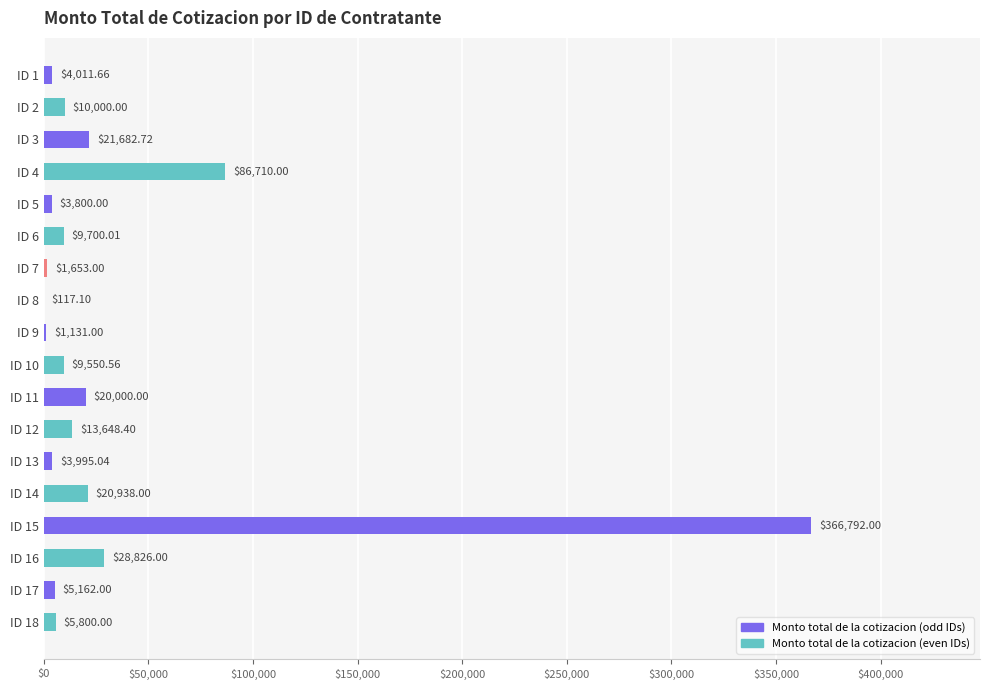

Count the number of values greater than 9700.

9